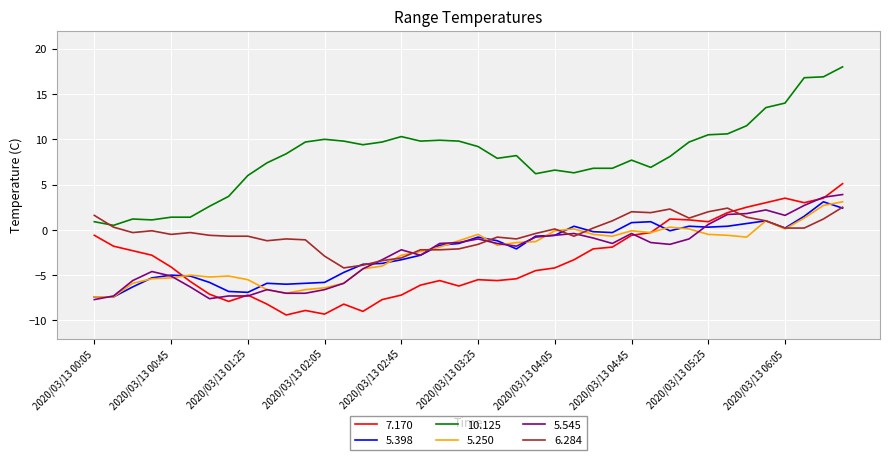

What are all the series names shown in the legend?

7.170, 5.398, 10.125, 5.250, 5.545, 6.284